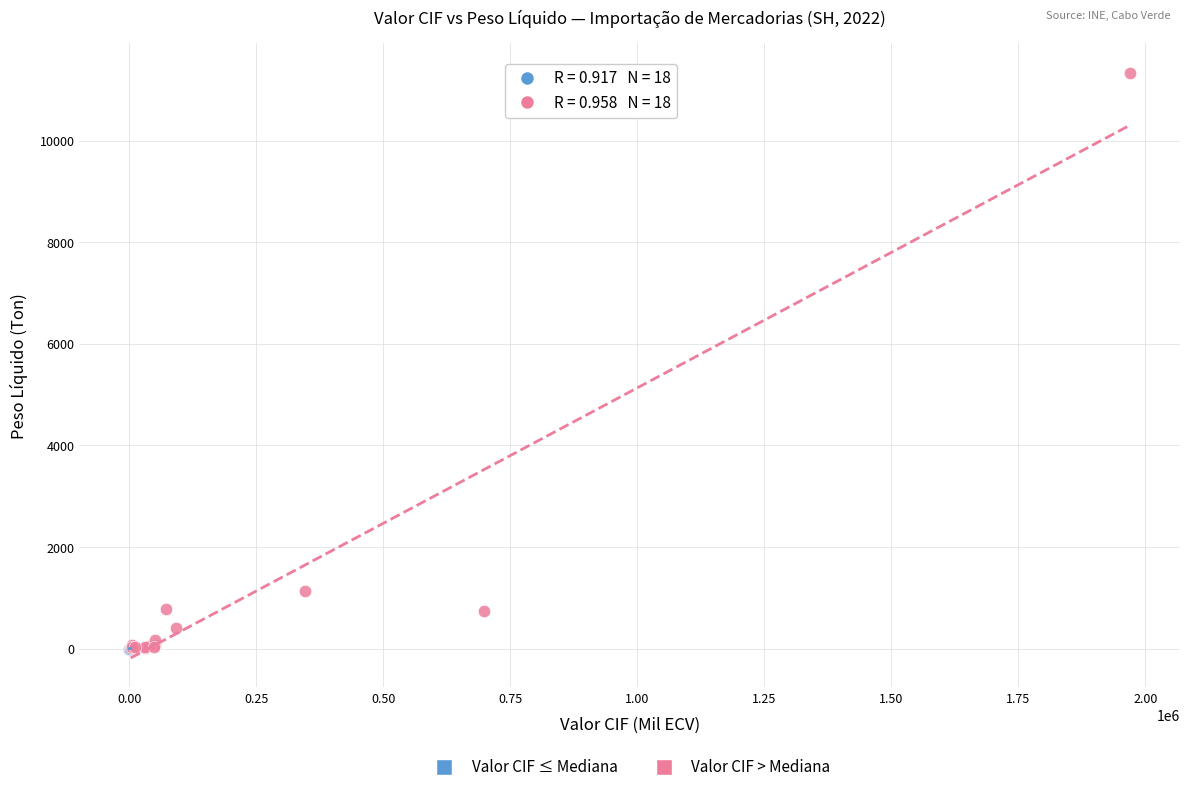

Which series has the largest Y range (max minus min)?

Valor CIF > Mediana